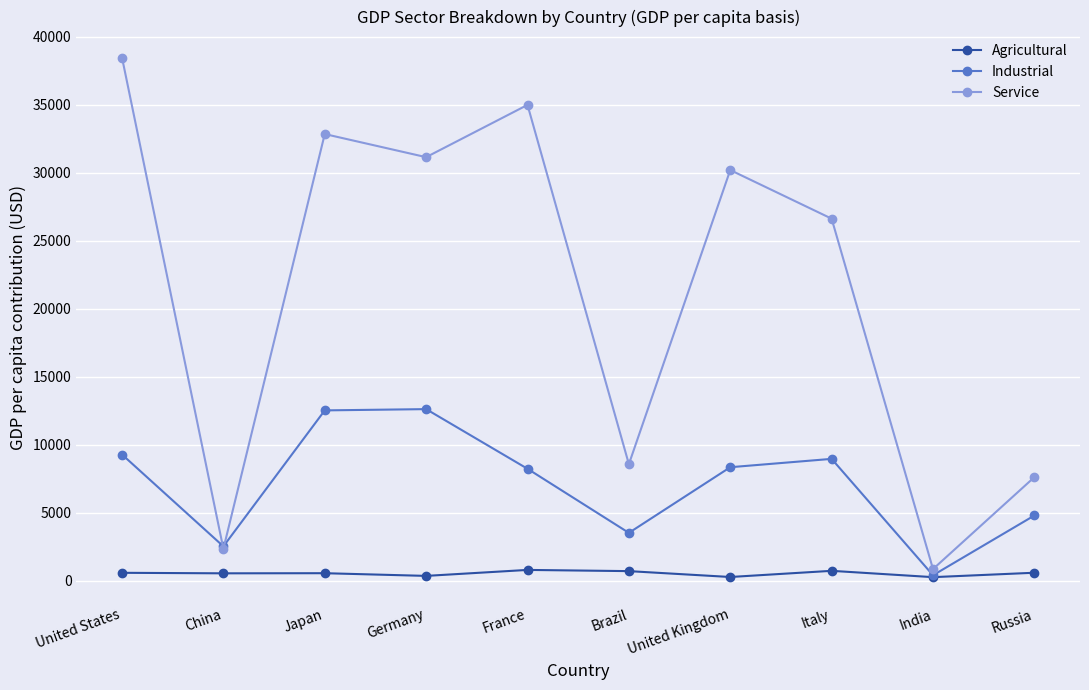

True or false: Agricultural and Service intersect in this chart.

False